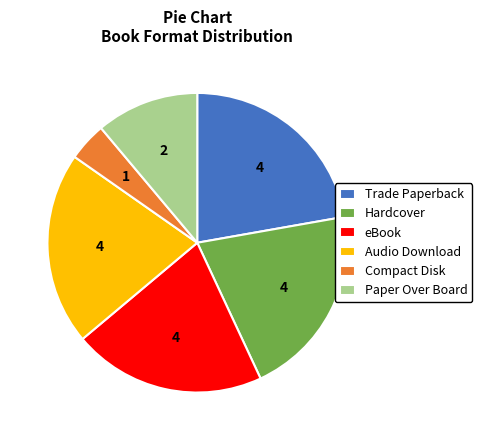

Is it true that Compact Disk is 4% of the pie?

True